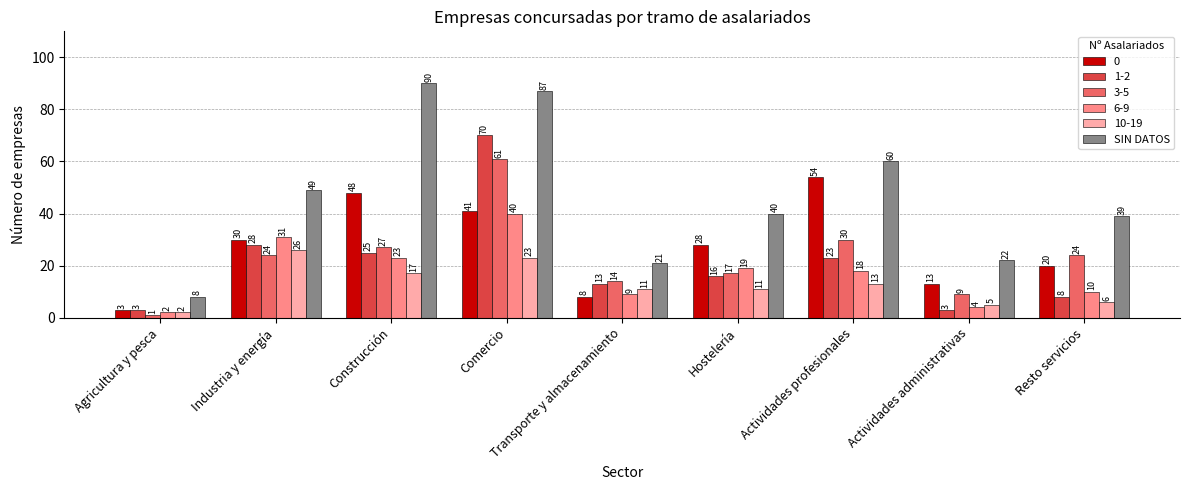

What is the greatest value displayed?

90